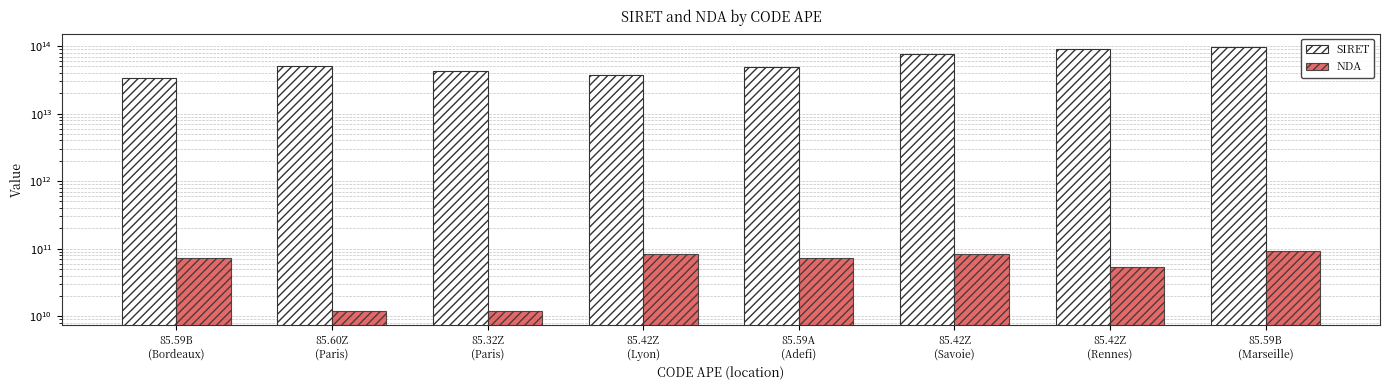

Which category has the lowest value across all series?

85.32Z
(Paris)